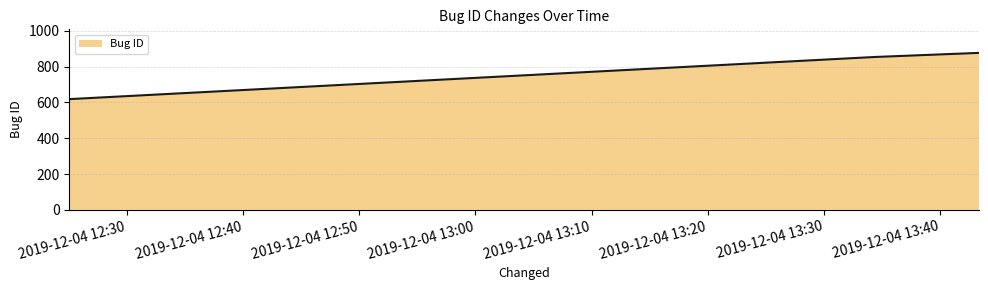

What is the minimum value shown in the chart?

618